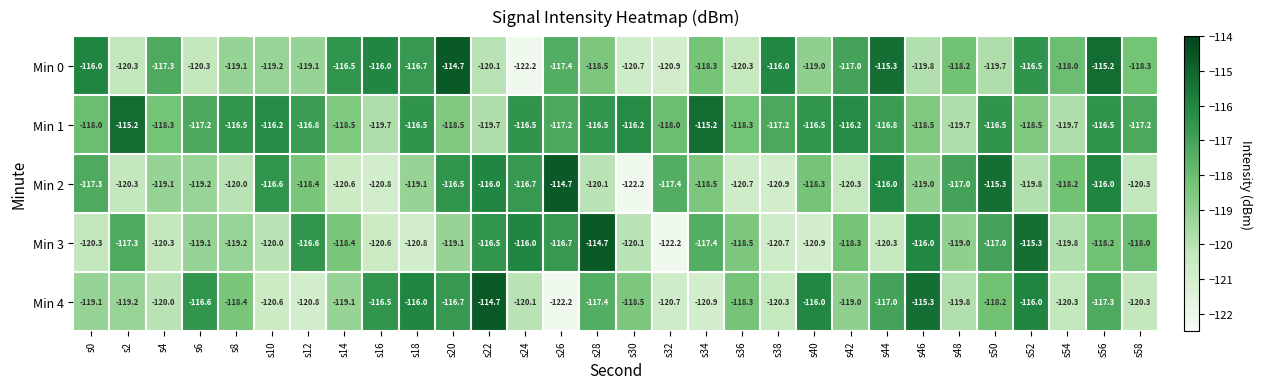

True or false: Min 4 has a value of -114.7 at s22.

True